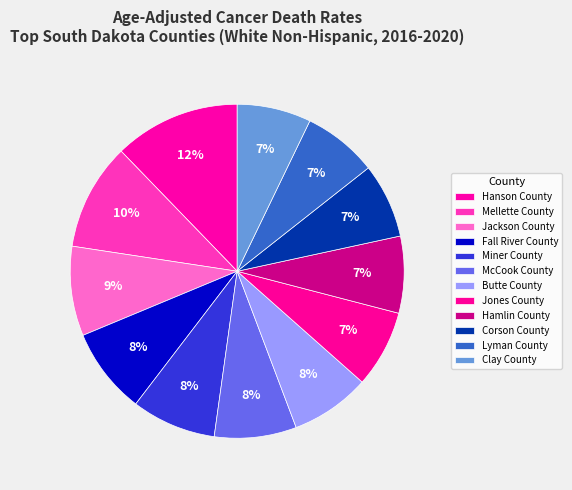

Is it true that Lyman County is 7% of the pie?

True